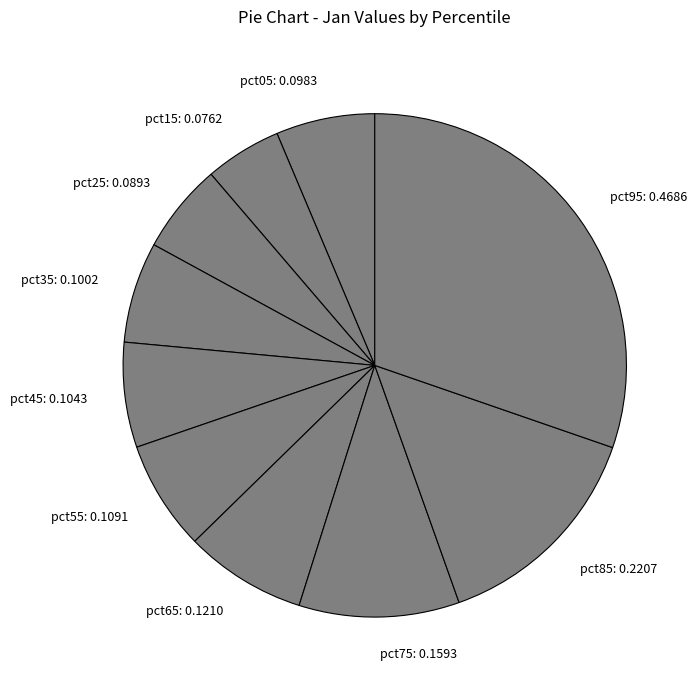

How many slices are in this pie chart?

10